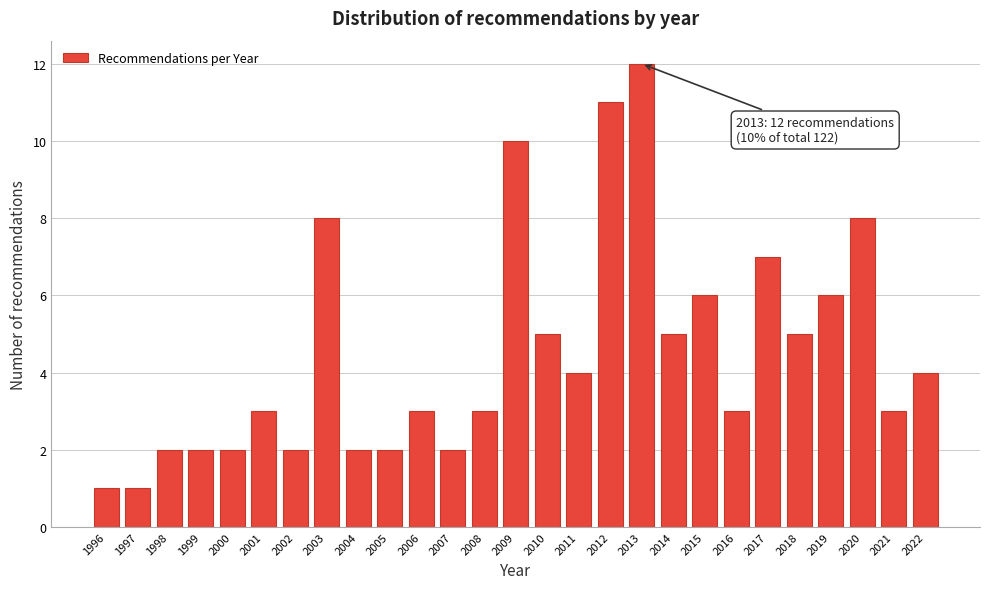

Reading right to left, what are all the values shown in this chart?

2022=4	2021=3	2020=8	2019=6	2018=5	2017=7	2016=3	2015=6	2014=5	2013=12	2012=11	2011=4	2010=5	2009=10	2008=3	2007=2	2006=3	2005=2	2004=2	2003=8	2002=2	2001=3	2000=2	1999=2	1998=2	1997=1	1996=1